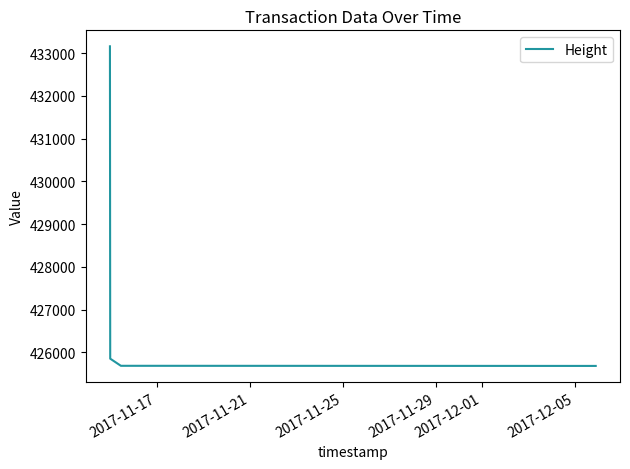

What is the sum of all values?

1710373